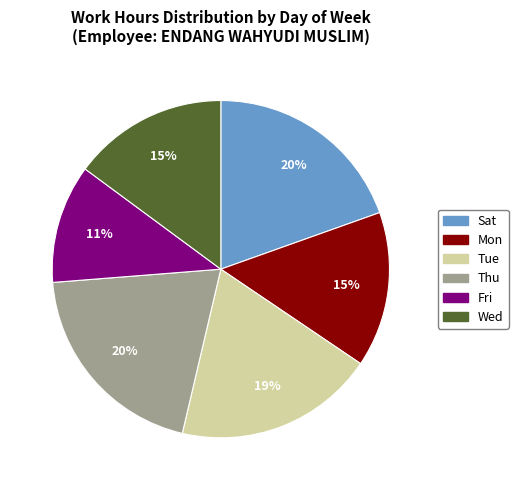

Is there any slice that represents more than half of the pie?

No